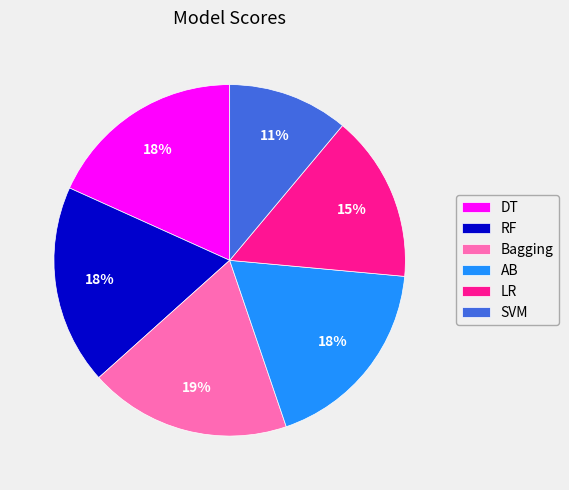

To the nearest percent, what portion does RF represent?

18%